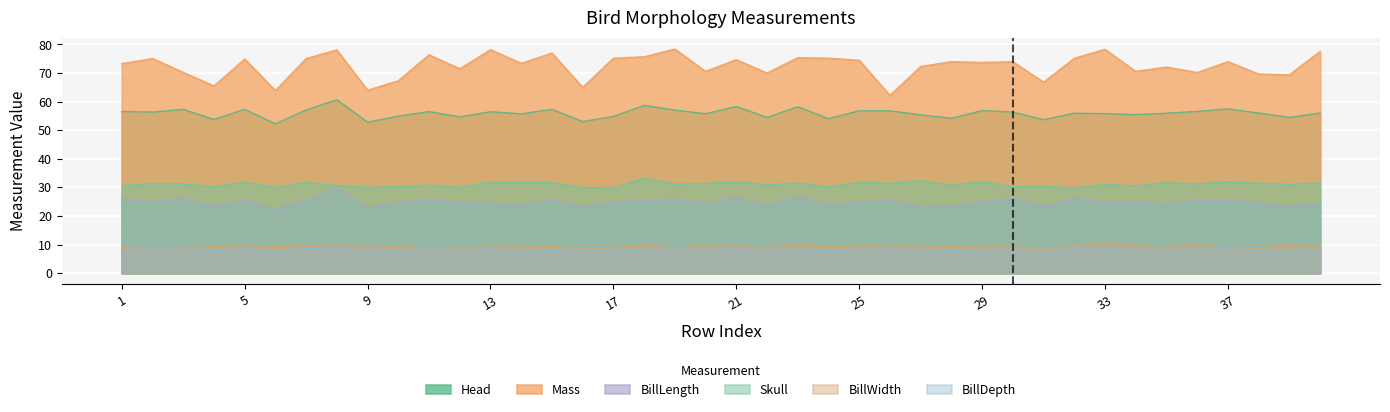

Is the value of BillDepth at 26 greater than the value of Mass at 26?

No